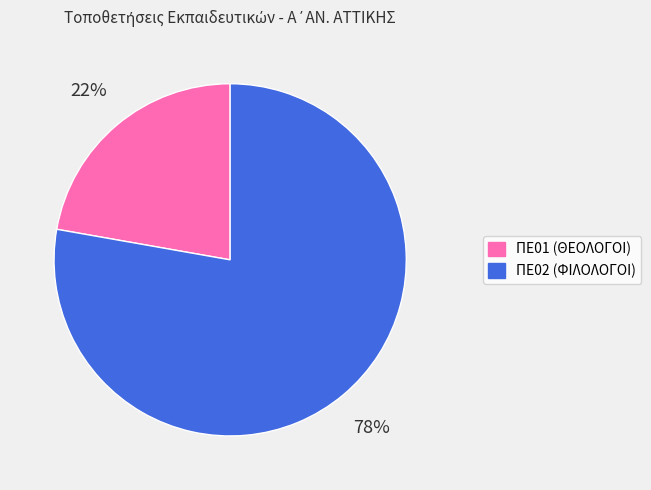

To the nearest percent, what is the difference between the ΠΕ02 (ΦΙΛΟΛΟΓΟΙ) and ΠΕ01 (ΘΕΟΛΟΓΟΙ) slice percentages?

56%